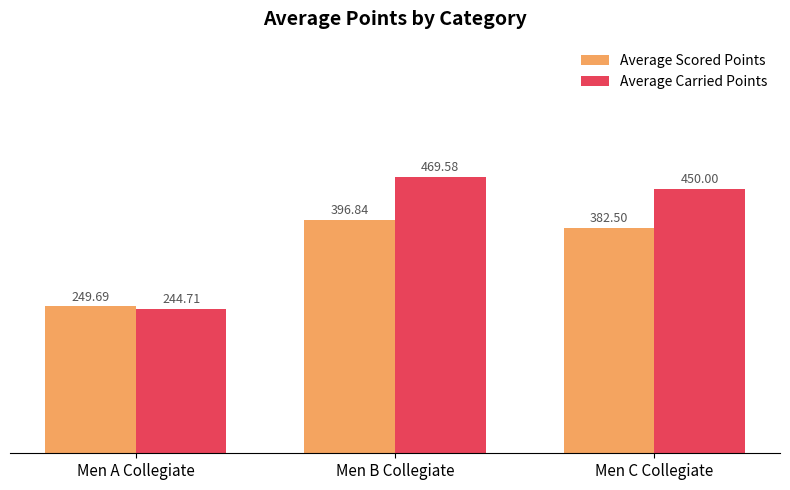

Which category has the highest value in the Average Scored Points series?

Men B Collegiate